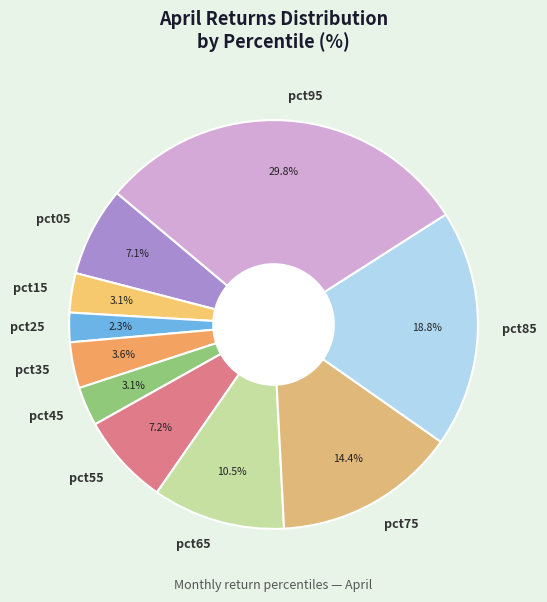

Combined, what portion of the pie is pct05 and pct15?

10.2%